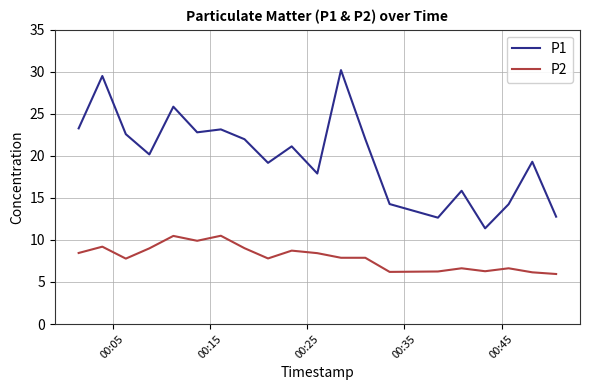

What is the greatest value displayed?

30.2